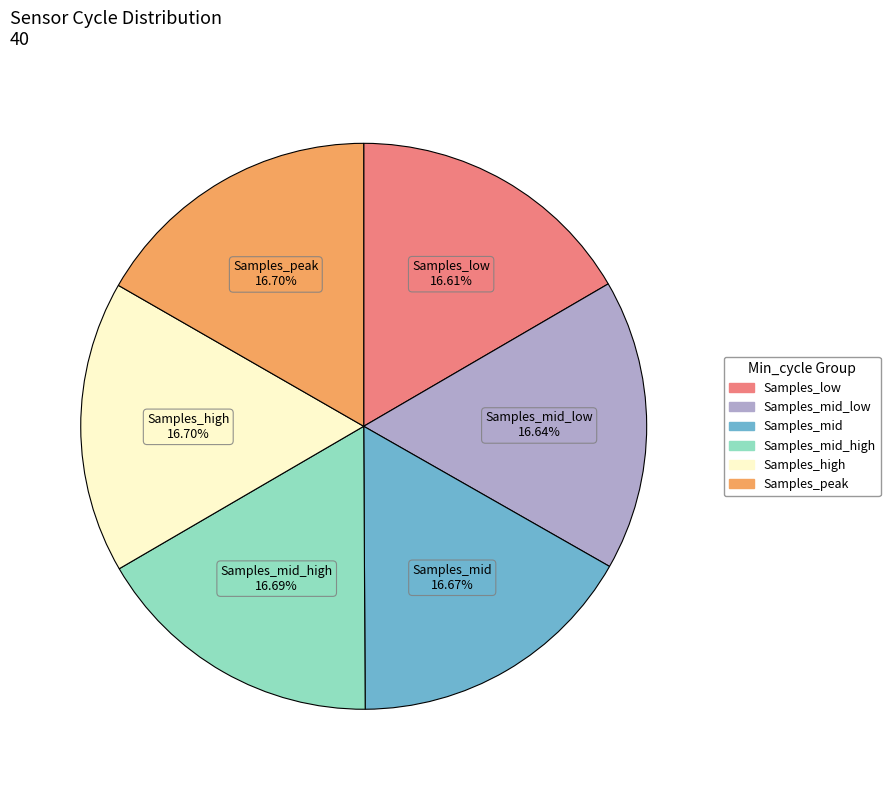

Is there a majority slice in this chart?

No